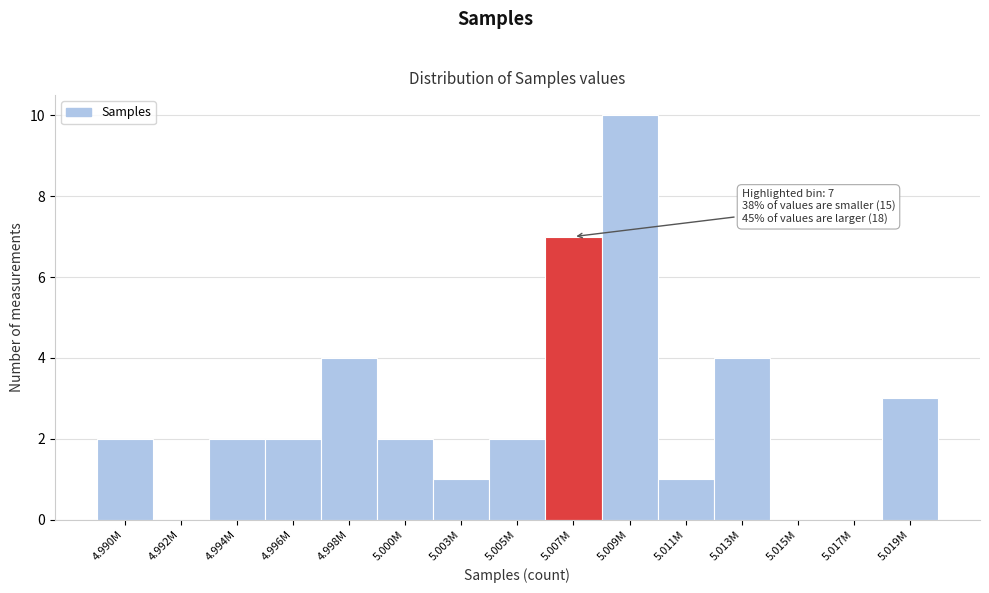

Reading left to right, extract all data points from this chart.

4.990M=2	4.992M=0	4.994M=2	4.996M=2	4.998M=4	5.000M=2	5.003M=1	5.005M=2	5.007M=7	5.009M=10	5.011M=1	5.013M=4	5.015M=0	5.017M=0	5.019M=3